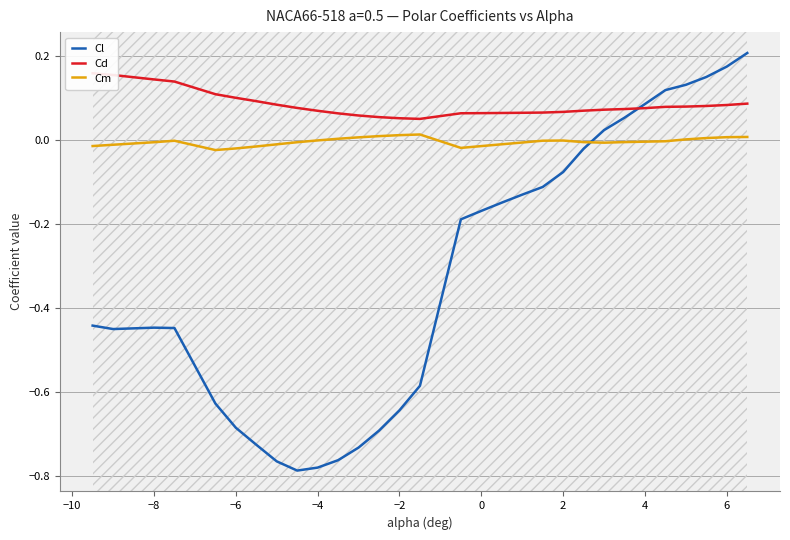

How many times do Cm and Cl cross each other?

1